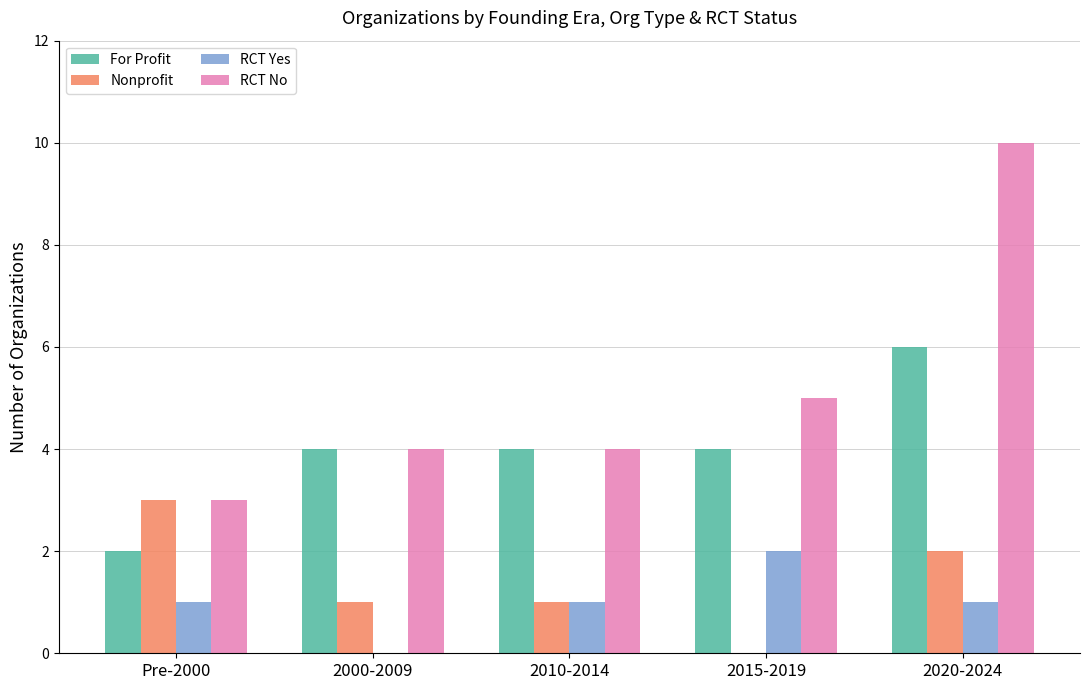

Are the bars grouped side by side (vs. stacked)?

Yes